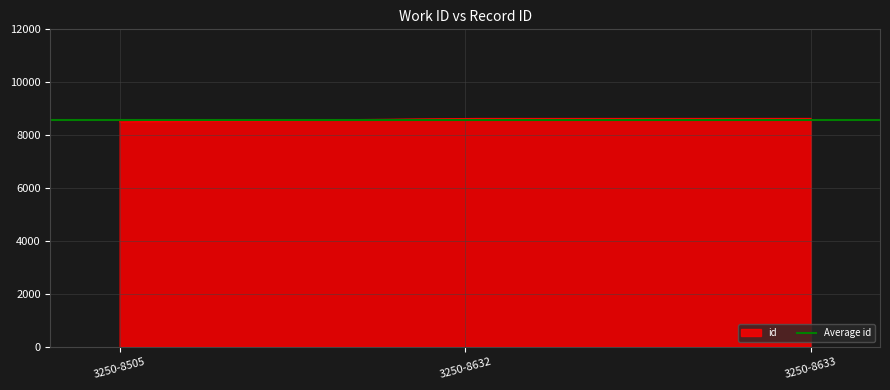

Which label corresponds to the largest value in the chart?

3250-8633